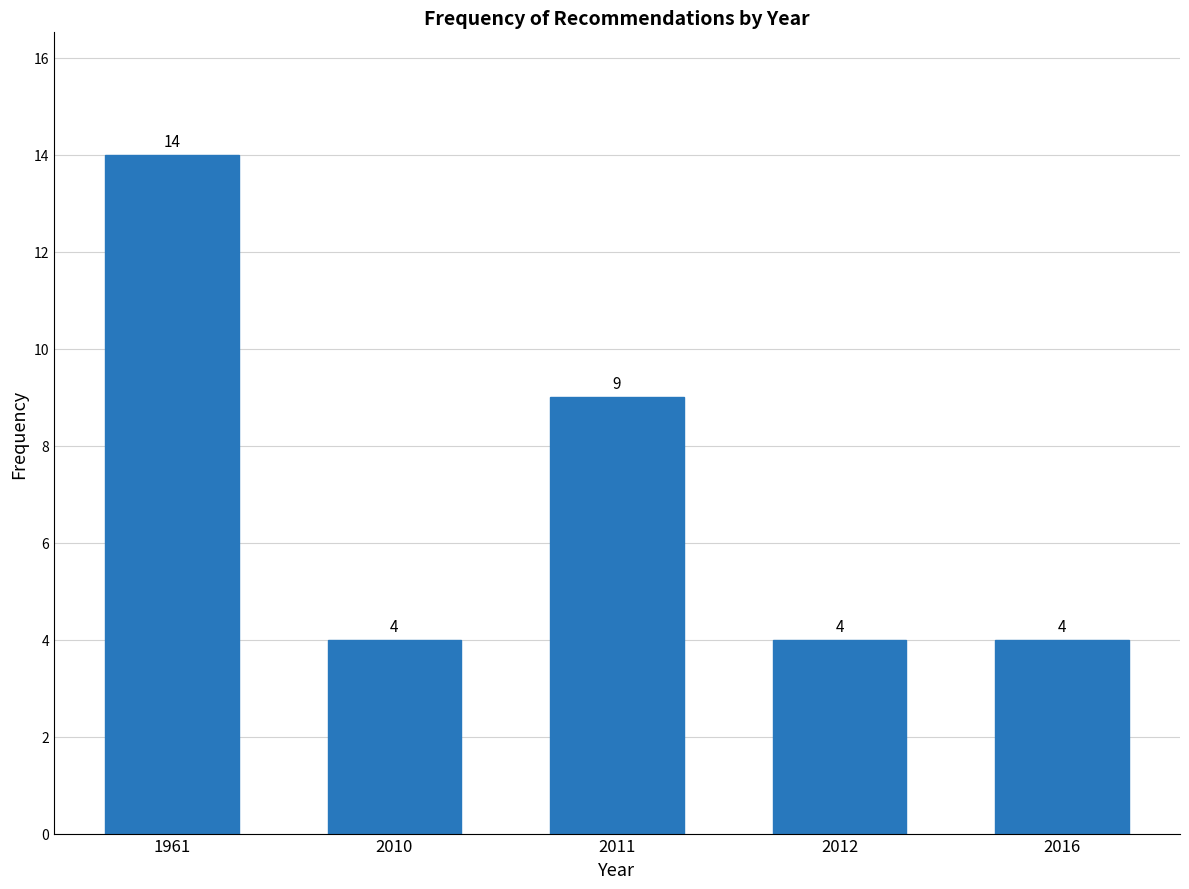

Reading right to left, list all the values displayed in this chart.

2016=4	2012=4	2011=9	2010=4	1961=14